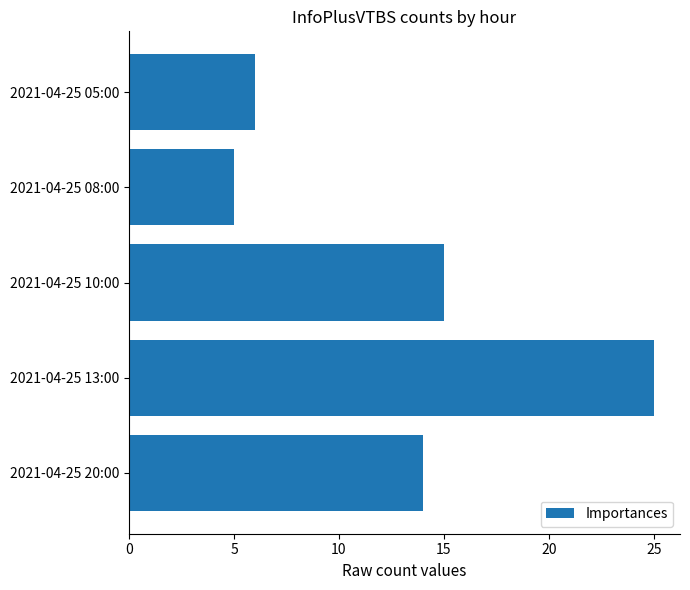

Which category has the lowest value across all series?

2021-04-25 08:00